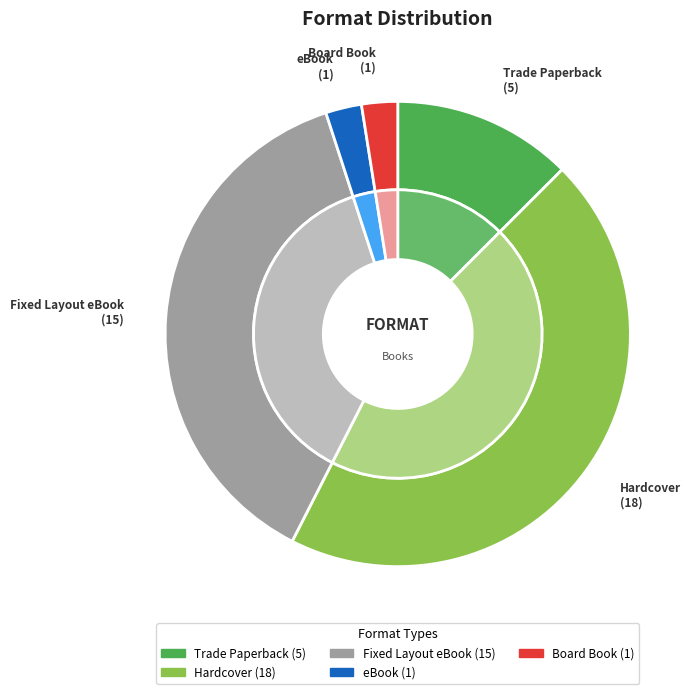

Combined, what portion of the pie is Fixed Layout eBook and Board Book?

40.0%